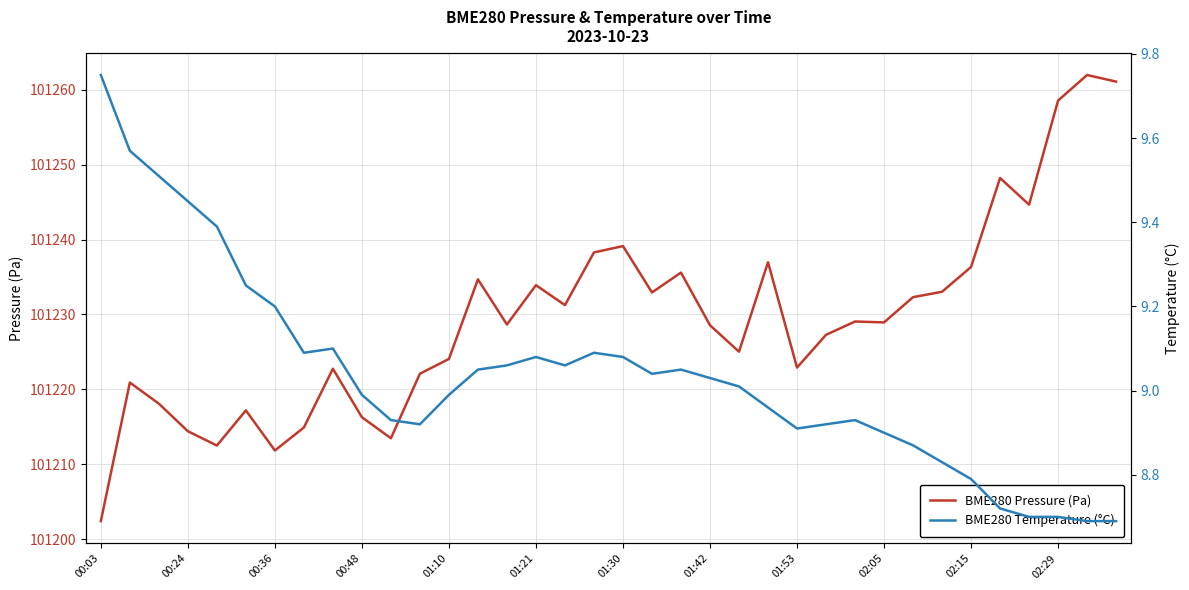

The value of BME280 Pressure (Pa) at 02:05 is 101228.9. True or false?

True